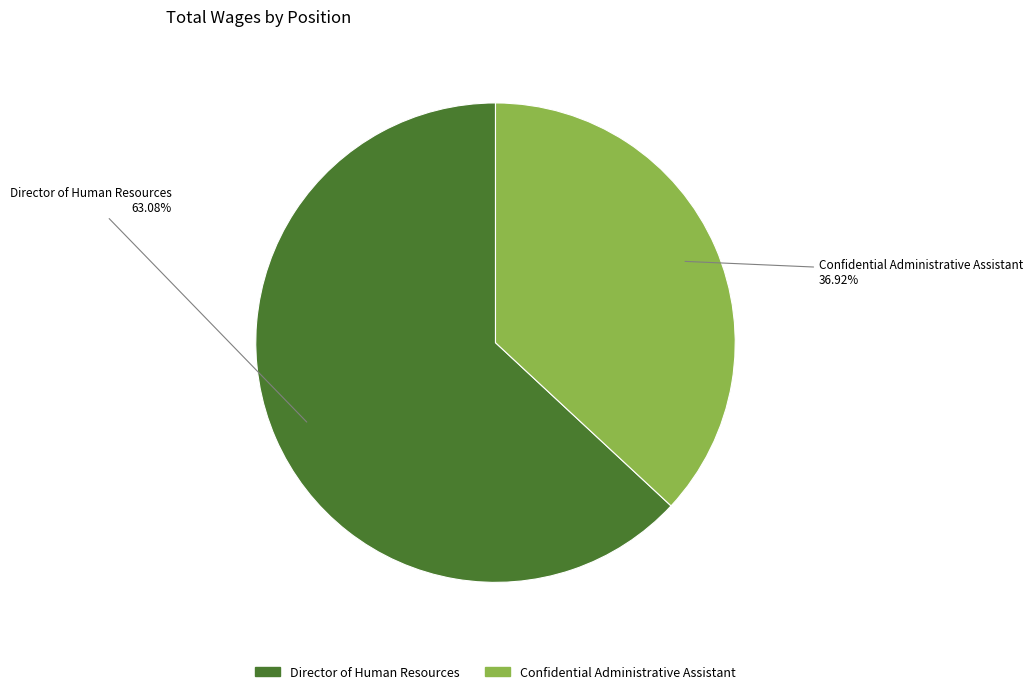

To the nearest percent, what portion does Director of Human Resources represent?

63%